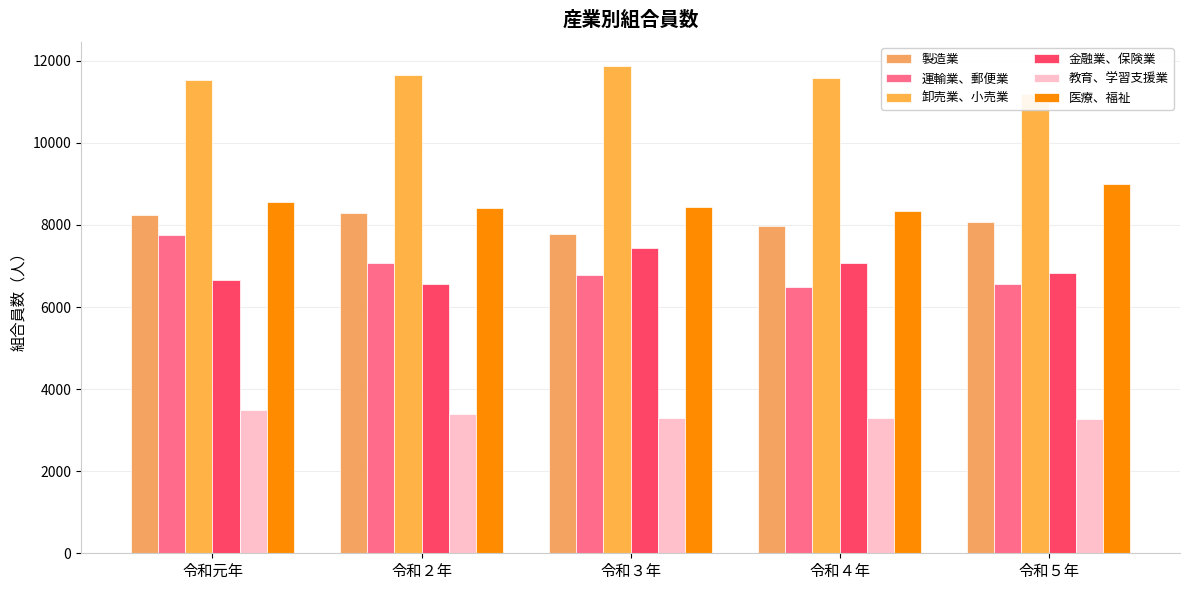

Between 令和４年 and 令和２年, which is larger?

令和２年